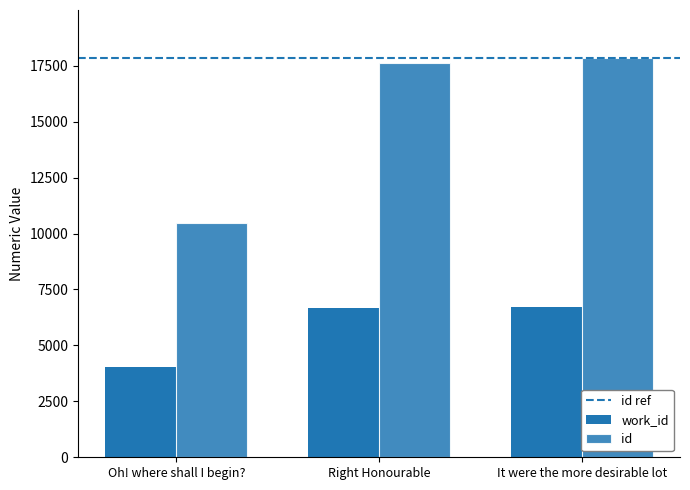

How many bars are there in total?

6